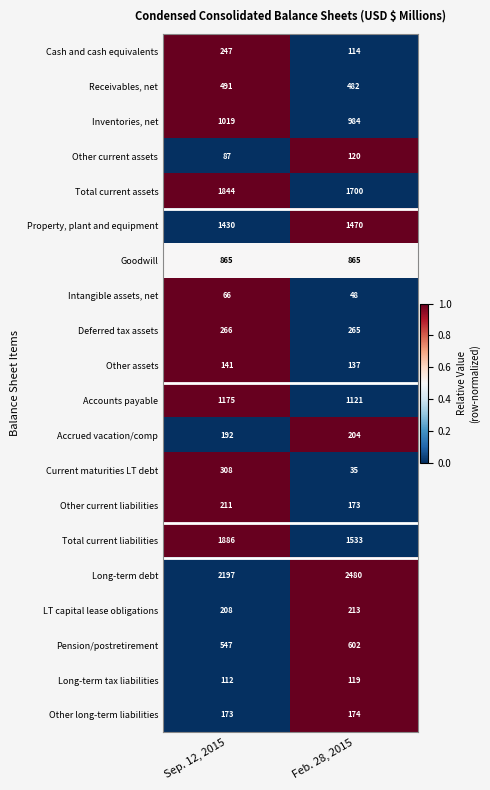

How many distinct data groups are displayed?

20